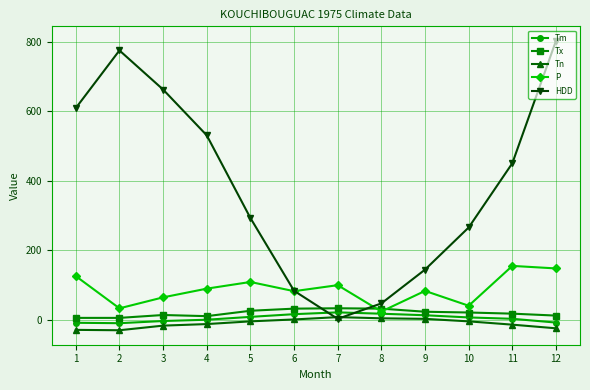

What is the lowest value of the Tn series?

-30.0